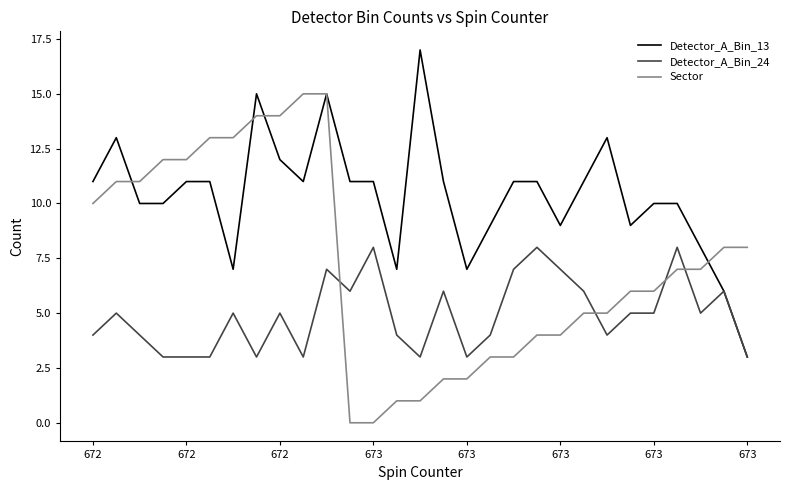

How many times do Sector and Detector_A_Bin_24 cross each other?

4